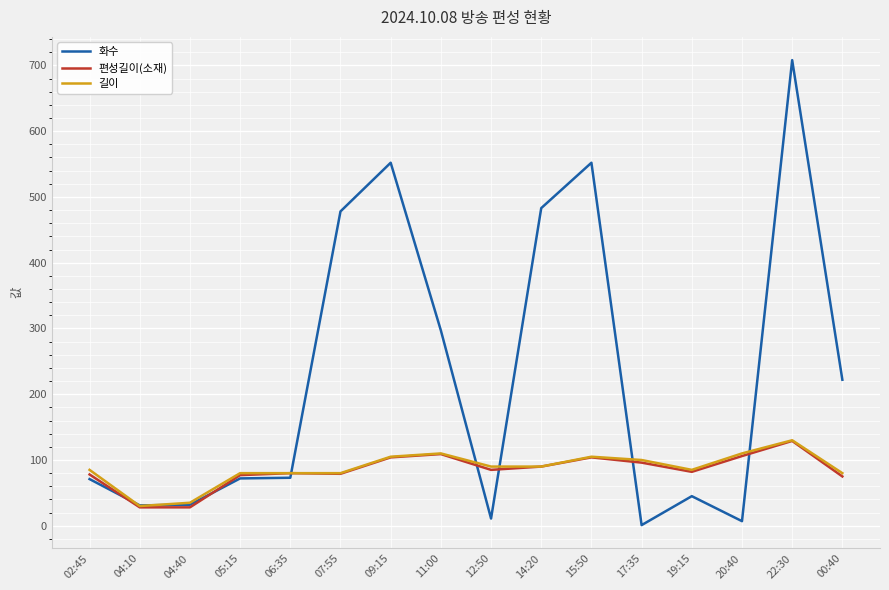

What is the greatest value displayed?

708